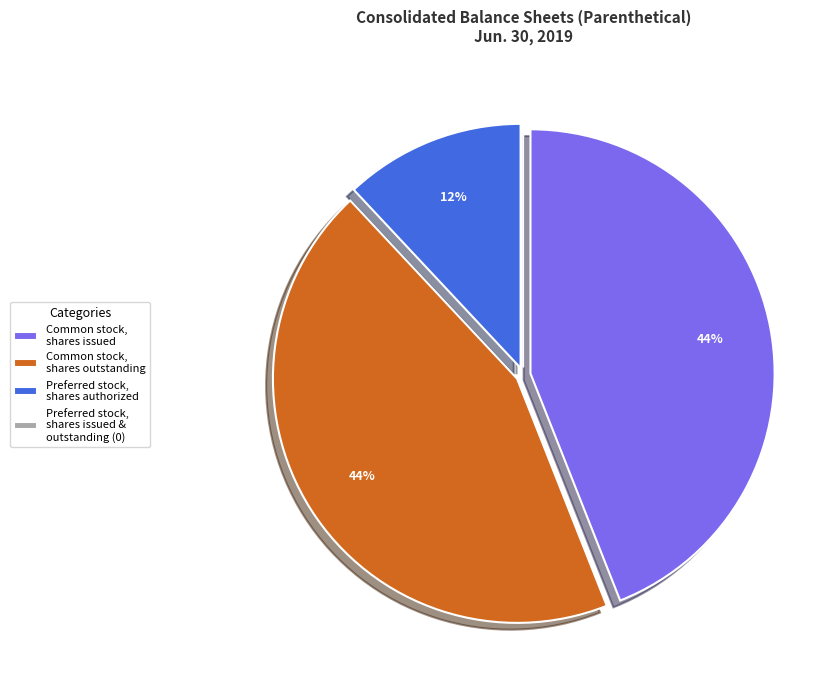

What is the ratio of the value at Preferred stock, shares authorized to the value at Common stock, shares outstanding?

0.3